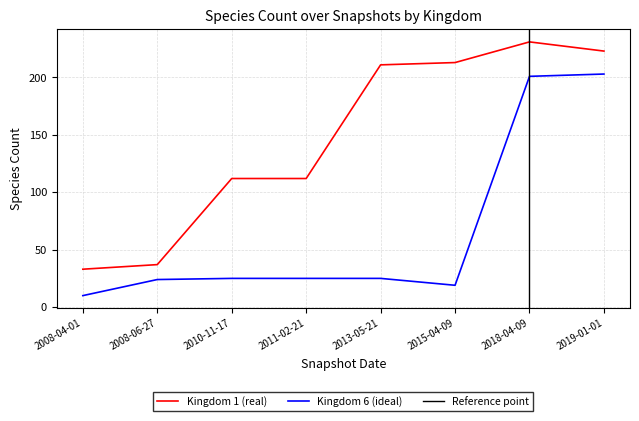

Between 2008-04-01 and 2019-01-01, which series saw the biggest shift?

Kingdom 6